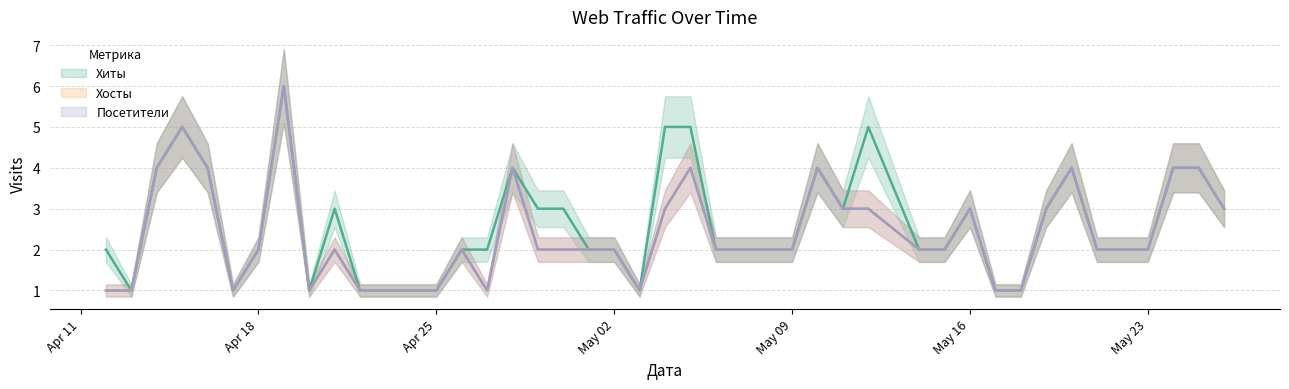

What is the greatest value displayed?

6